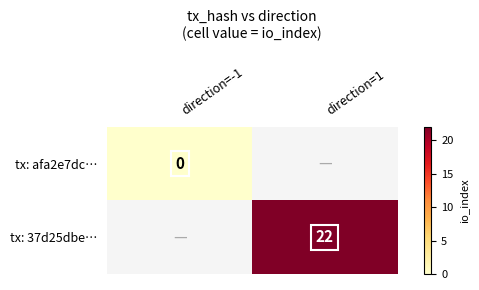

Is it true that tx: 37d25dbe… equals 36 at direction=1?

False